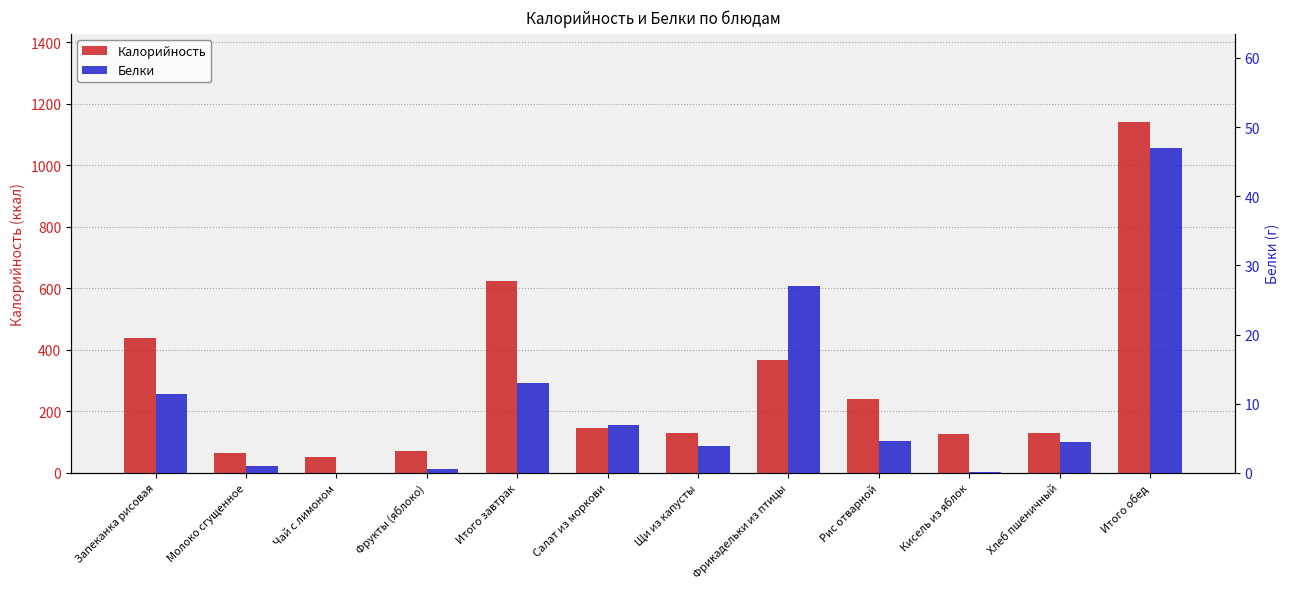

What is the value of the Калорийность bar at the 8th from the left?

365.5